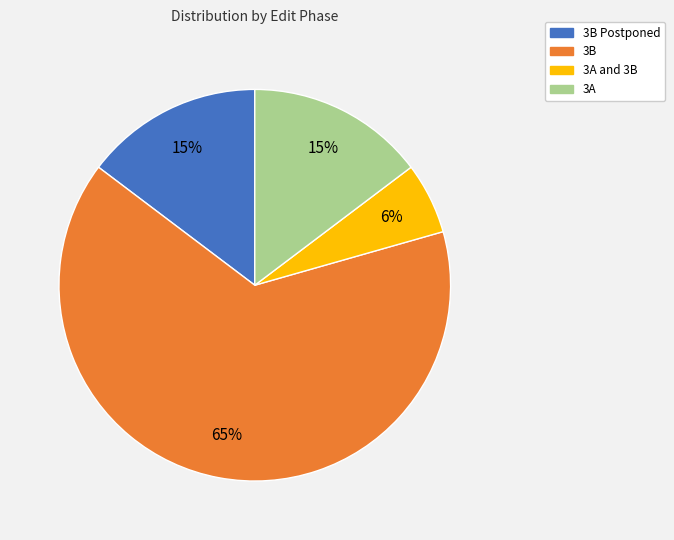

To the nearest percent, what is the average slice percentage?

25%